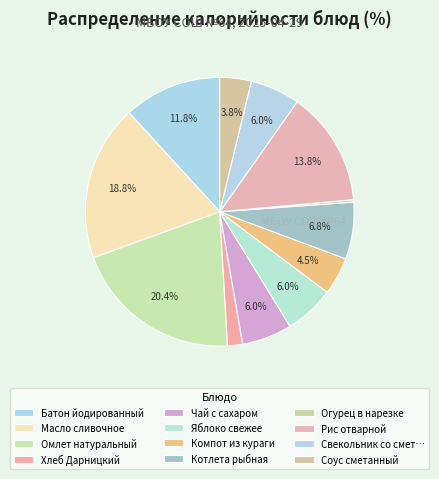

Is Масло сливочное the majority of the pie?

No